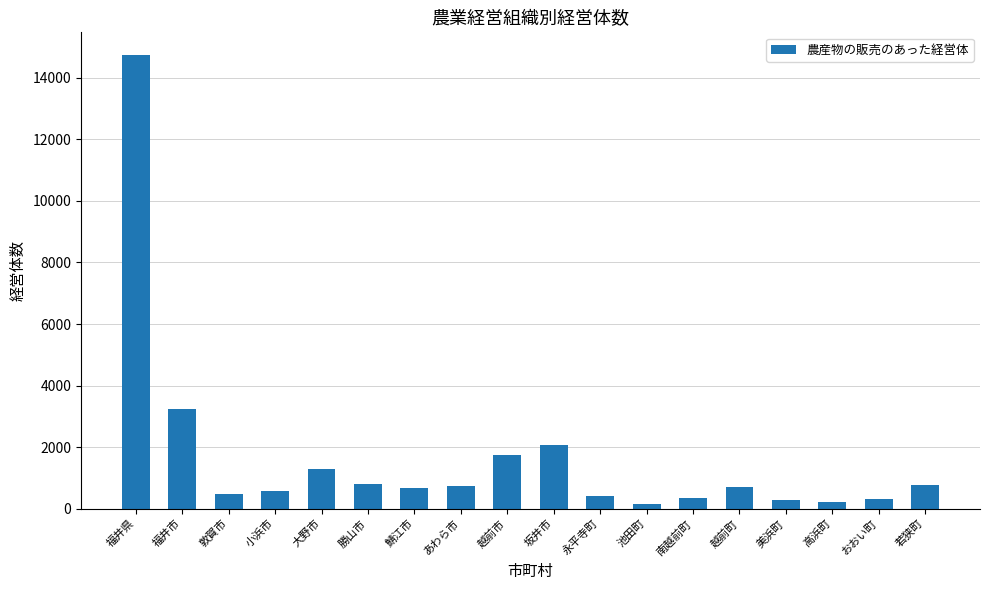

What is the value of the 5th bar from the left?

1299